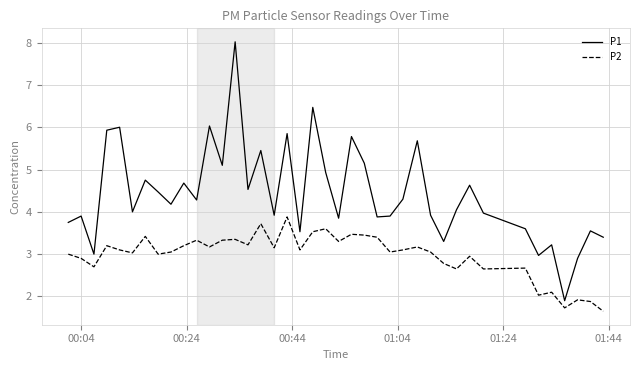

True or false: P1 and P2 intersect in this chart.

False